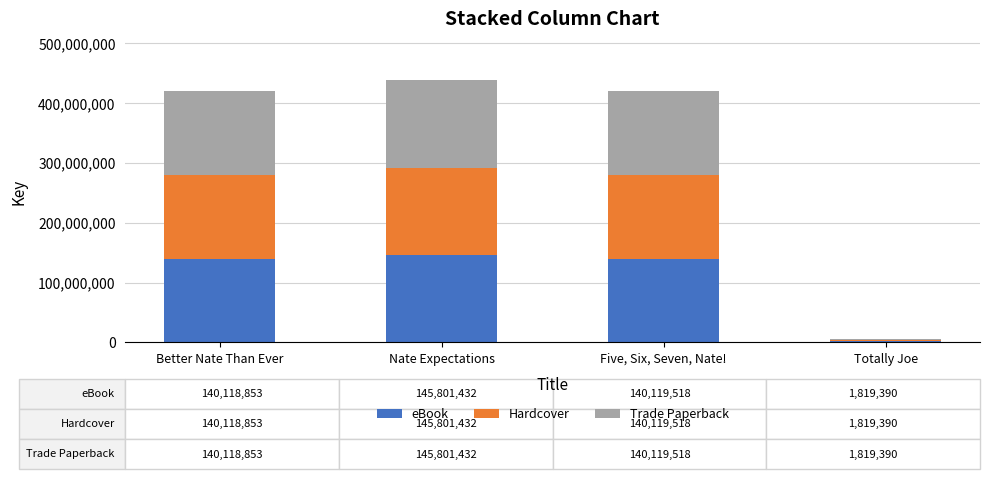

How many bars are there in total?

4